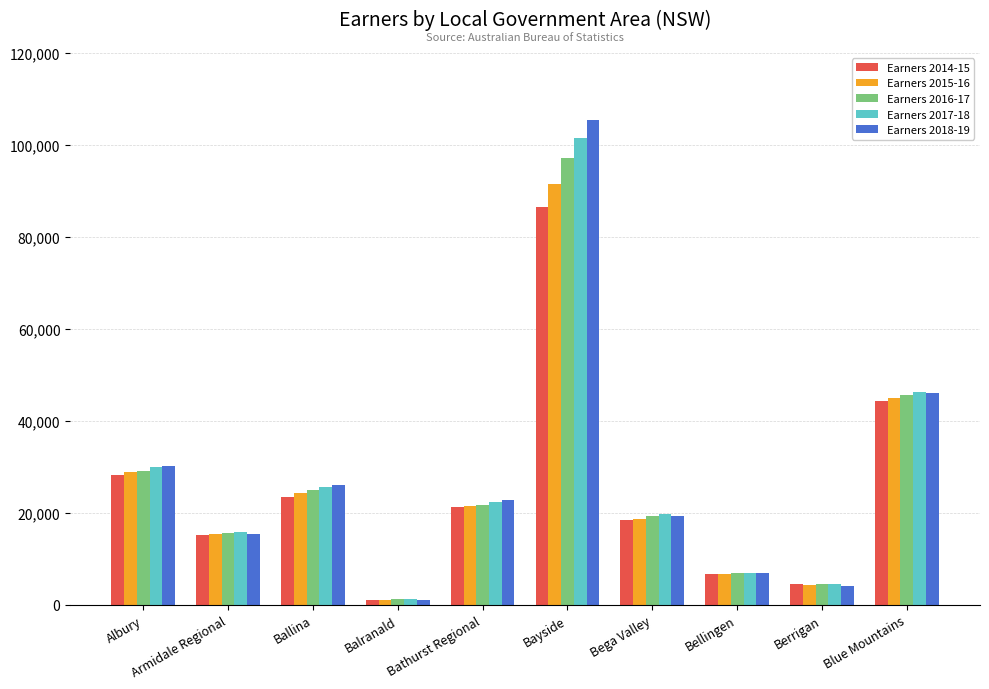

Count the number of data series in this chart.

5